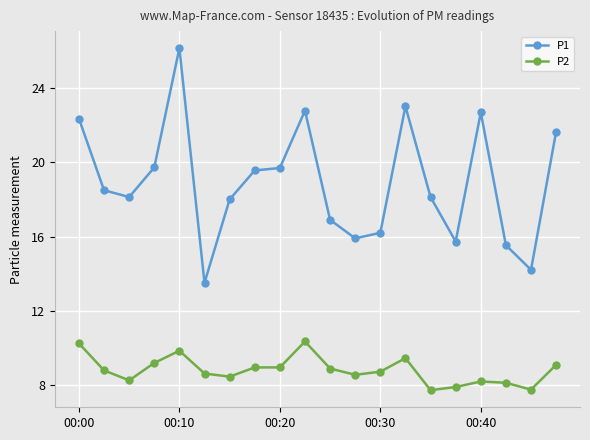

Rank the series by their maximum value, from highest to lowest.

P1, P2